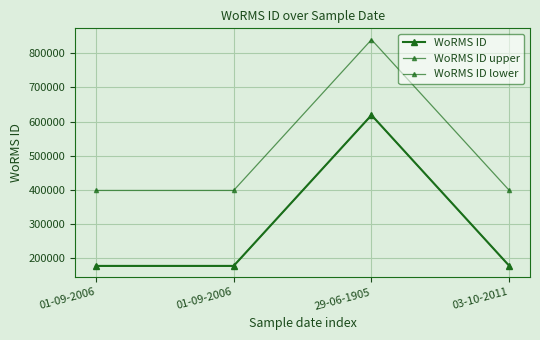

What is the value of the WoRMS ID upper point at the 4th from the left?

398335